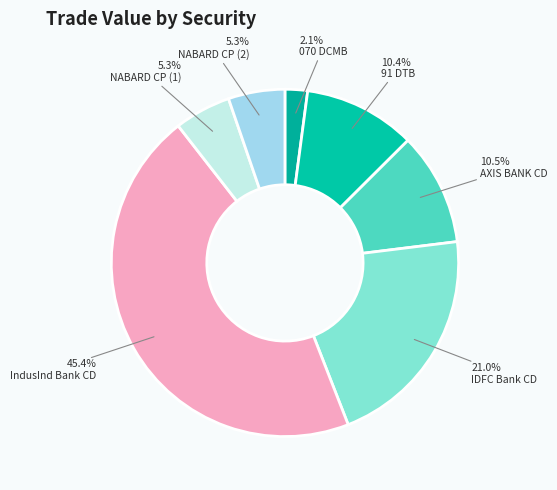

To the nearest percent, what is the difference between the largest and smallest slice percentages?

43%